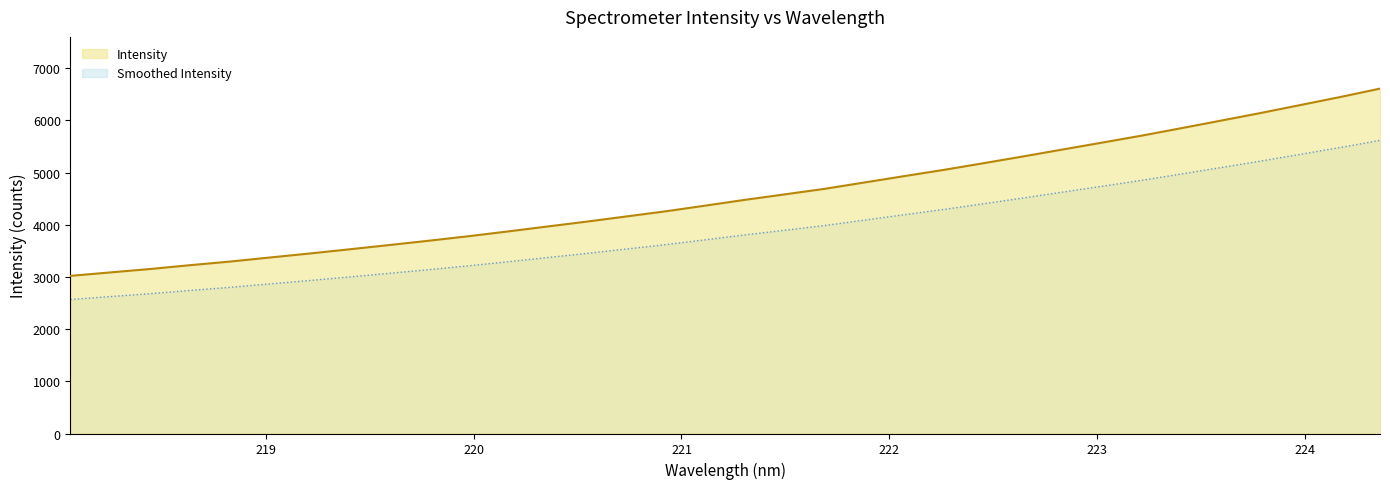

Rank the series by their maximum value, from highest to lowest.

Intensity, Smoothed Intensity